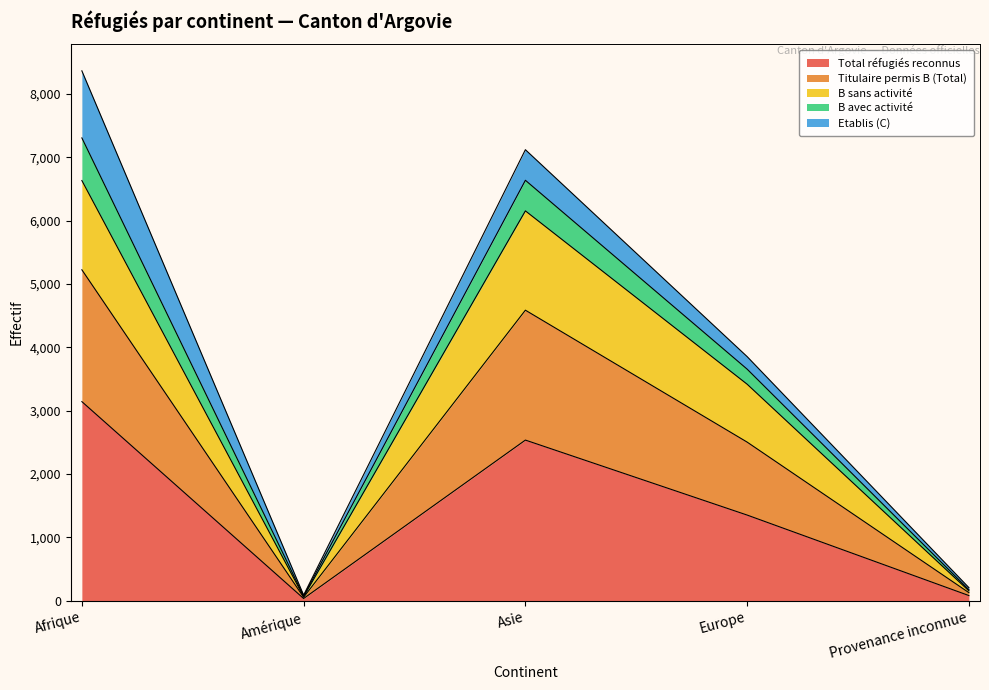

Is it true that Total réfugiés reconnus equals 688 at Europe?

False